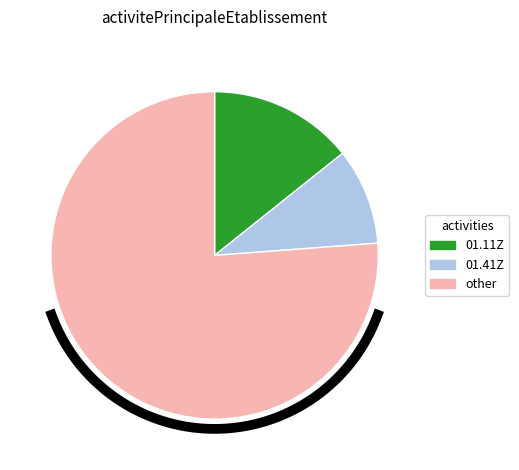

Is it true that other is 65% of the pie?

False